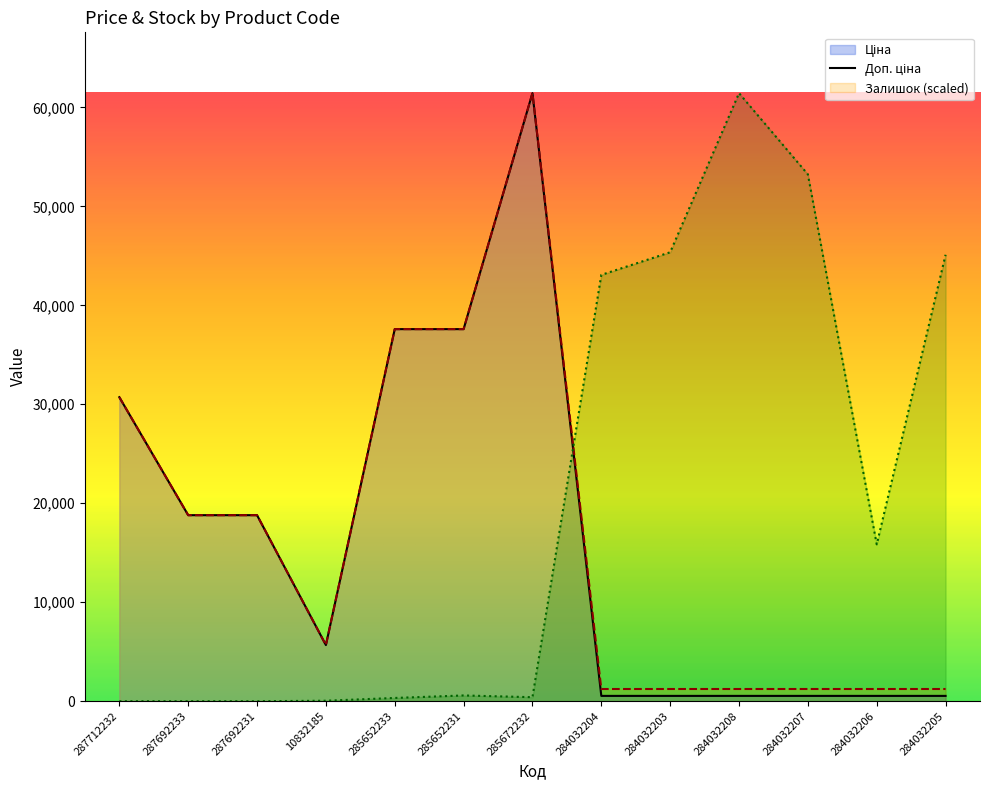

The Залишок series shows 43072.6 at 284032204. True or false?

True